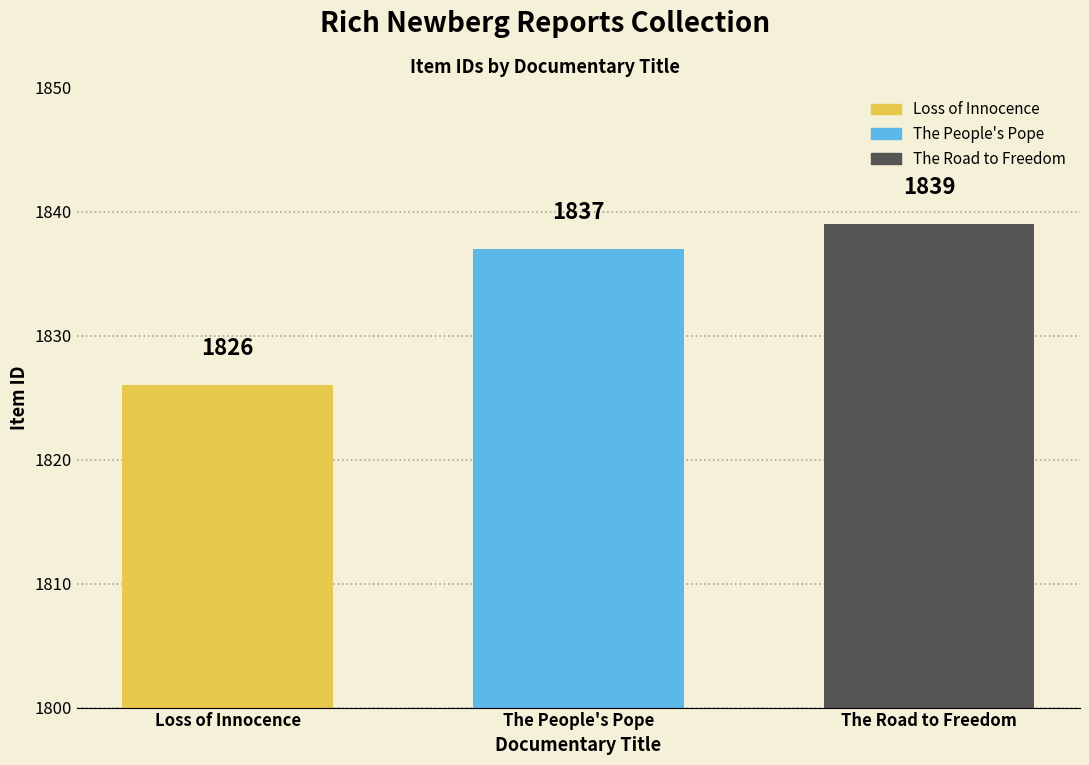

How many categories are shown in the chart?

3